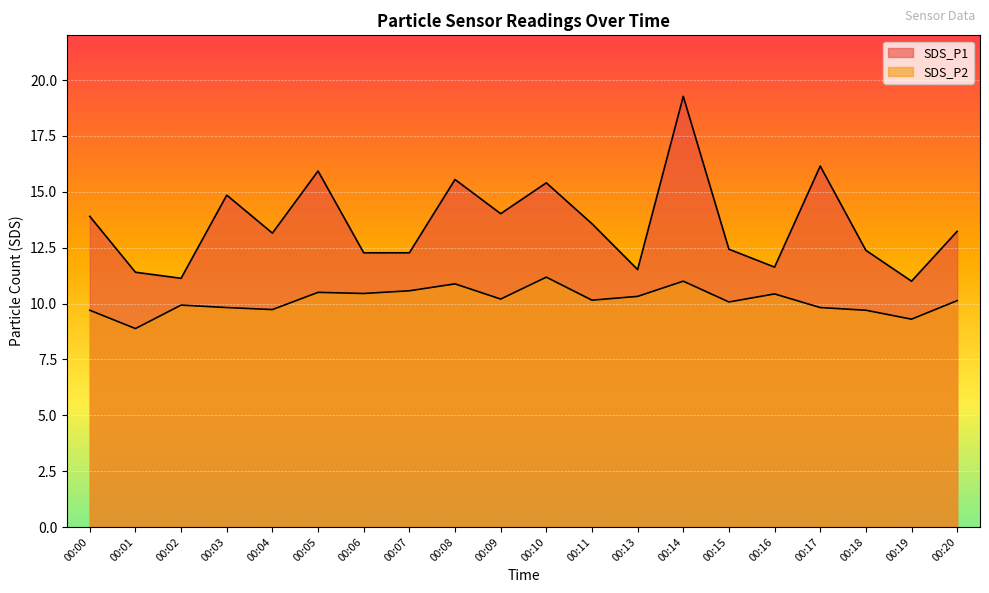

At which category is the sum across all series the highest?

00:14